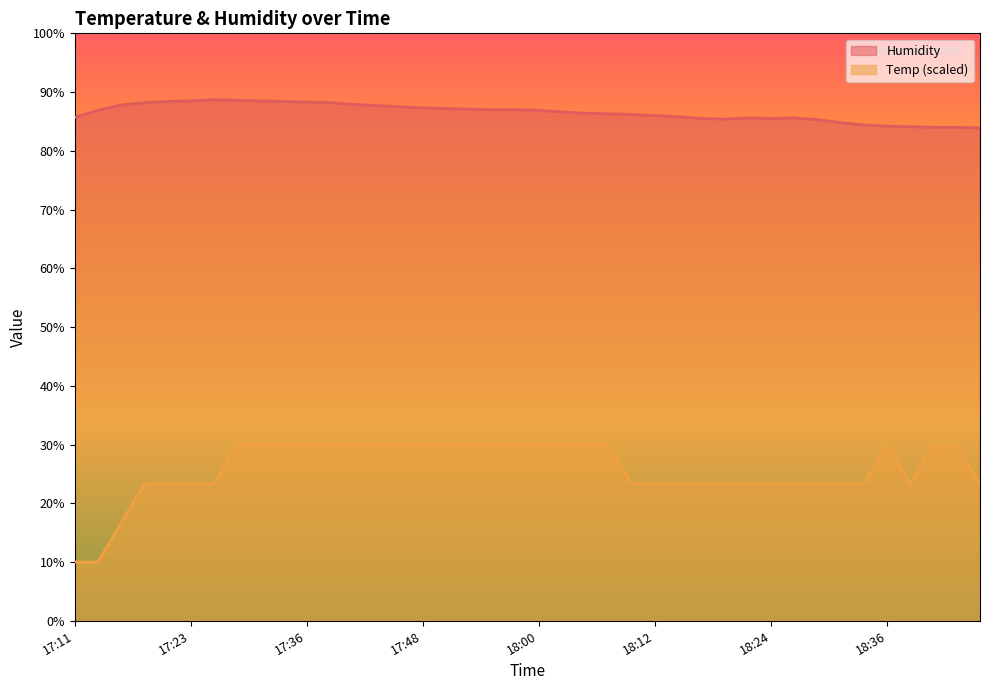

Which series changed the most between 17:11 and 18:46?

Temp